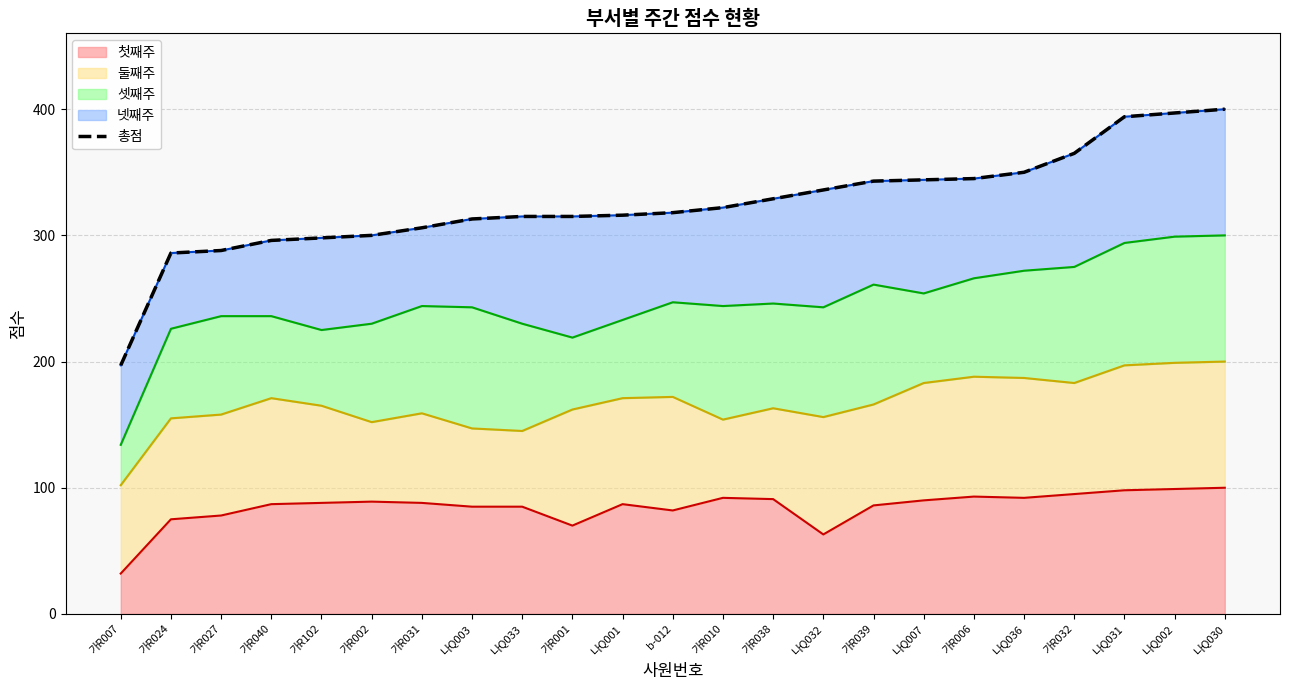

Which category has the highest value across all series?

나Q030